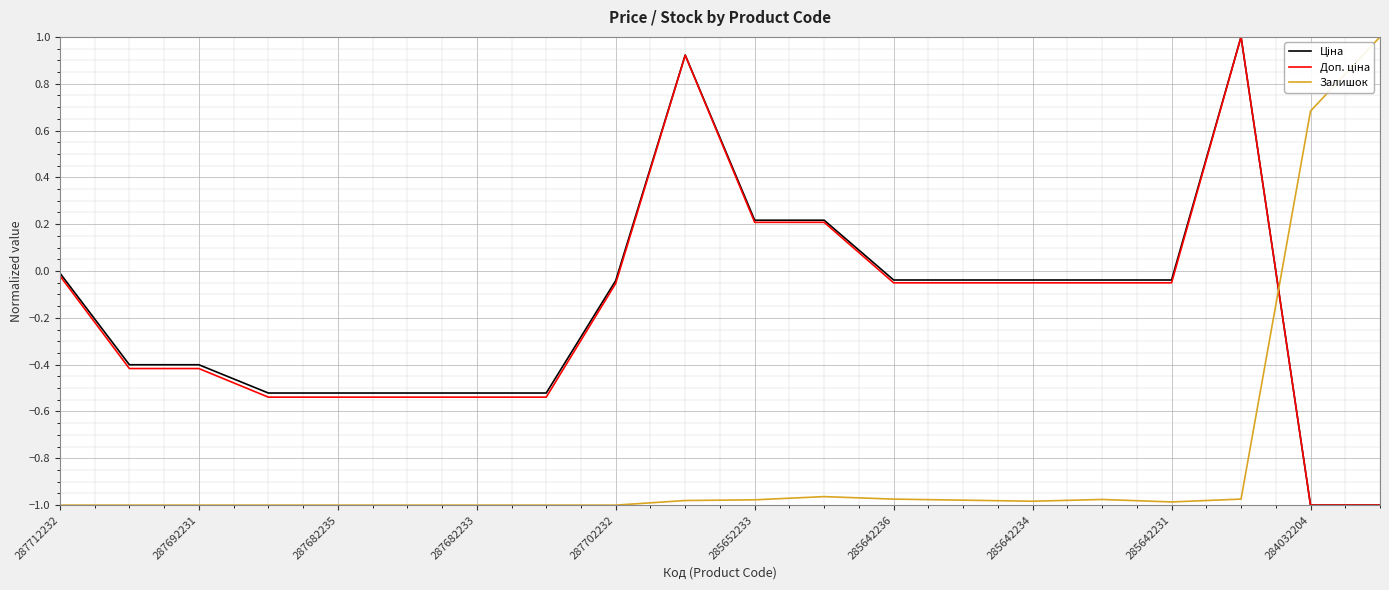

What is the maximum value shown in the chart?

1.0